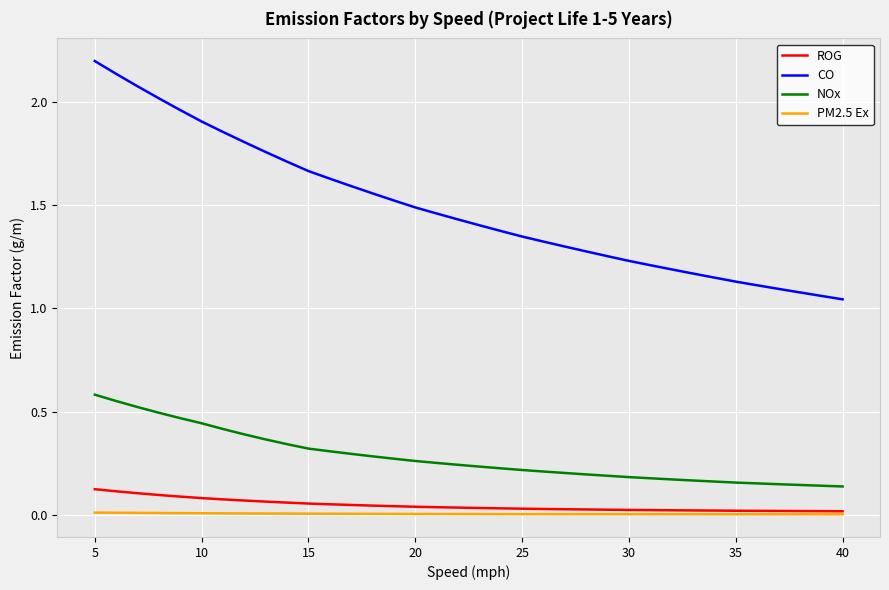

Does the chart display data point markers on the line(s)?

No